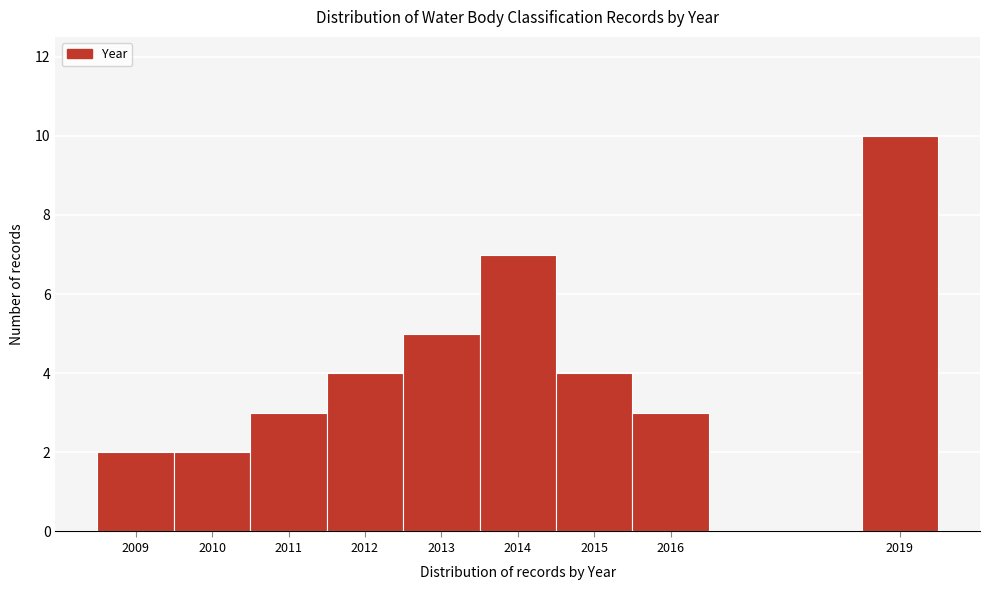

What is the height of the bar covering 2009.5 to 2010.5 on the x-axis? The values are not printed on the chart, so give them approximately, as read against the axis.

2